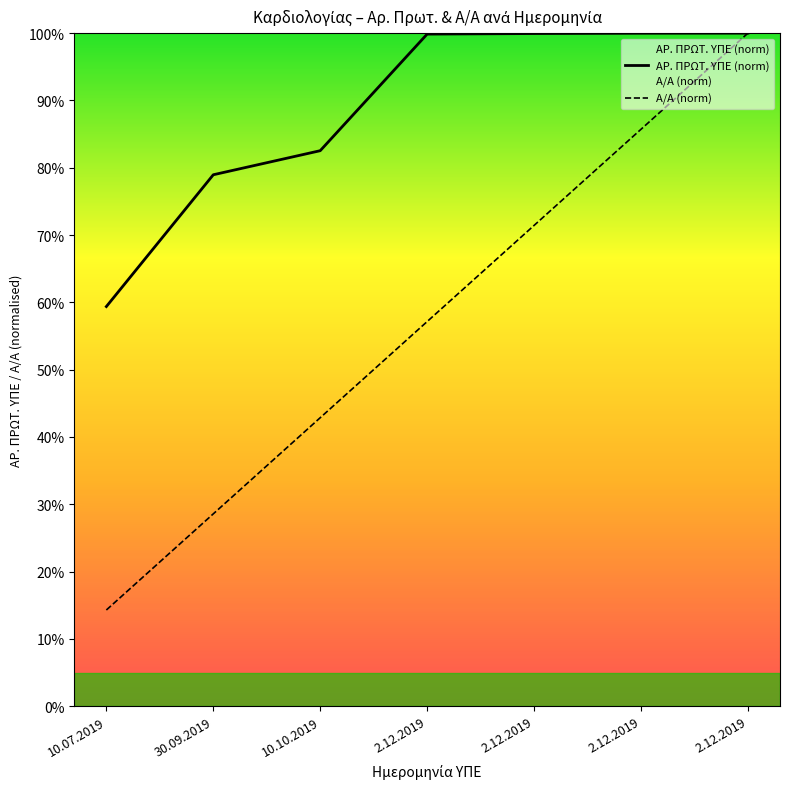

Does the chart display data point markers on the line(s)?

No